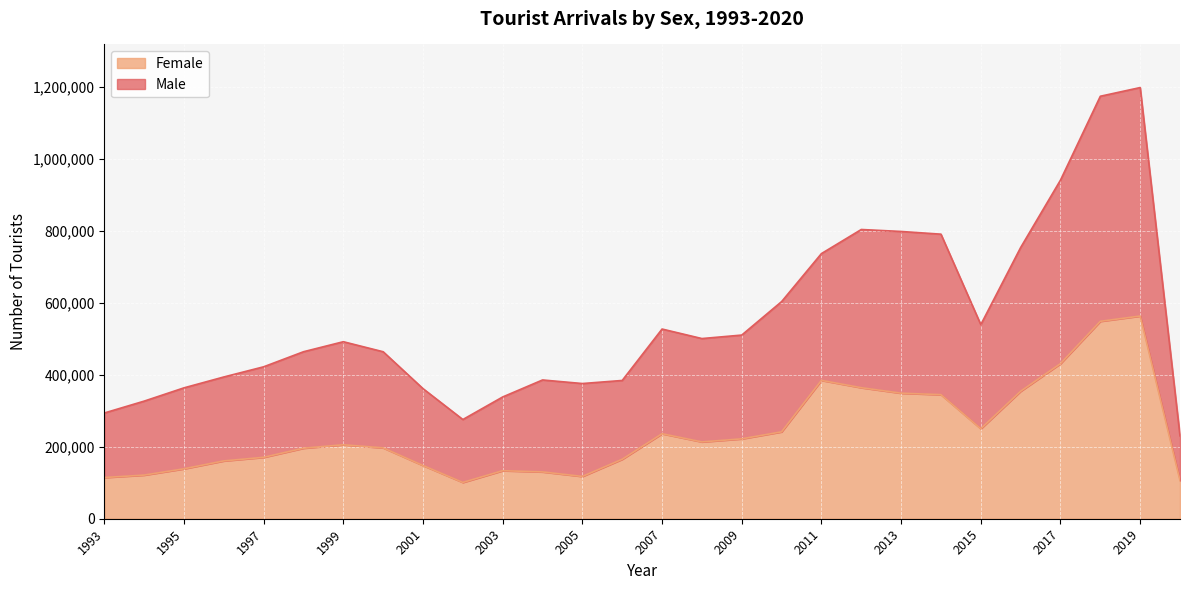

What are all the series names shown in the legend?

Female, Male